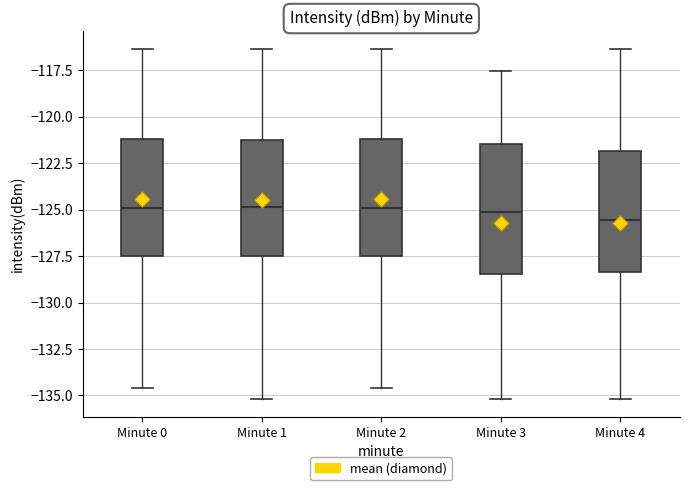

Comparing the boxes themselves (not the whiskers), which one is the tallest?

Minute 3